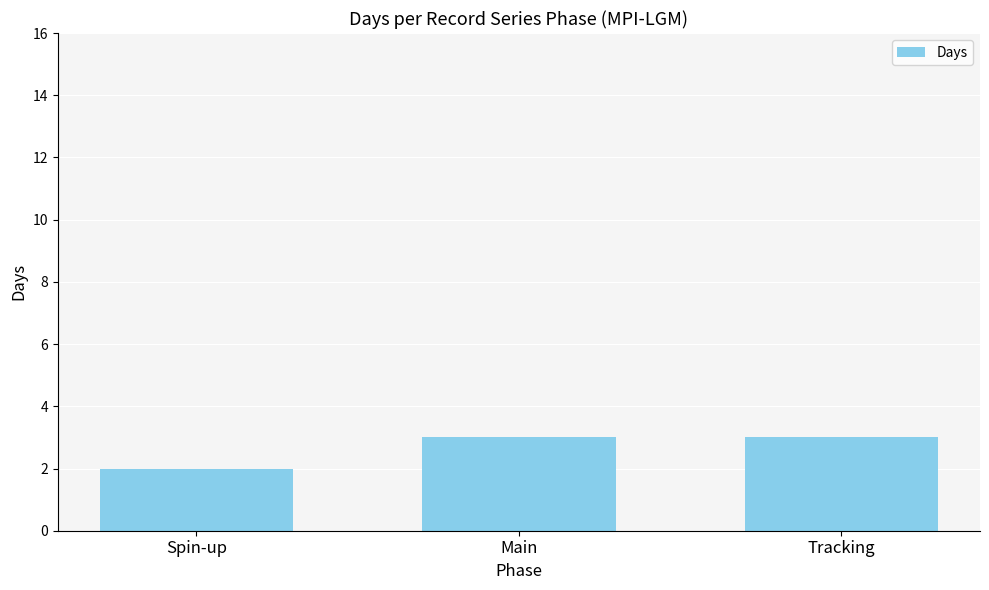

The value at Main is 3. True or false?

True